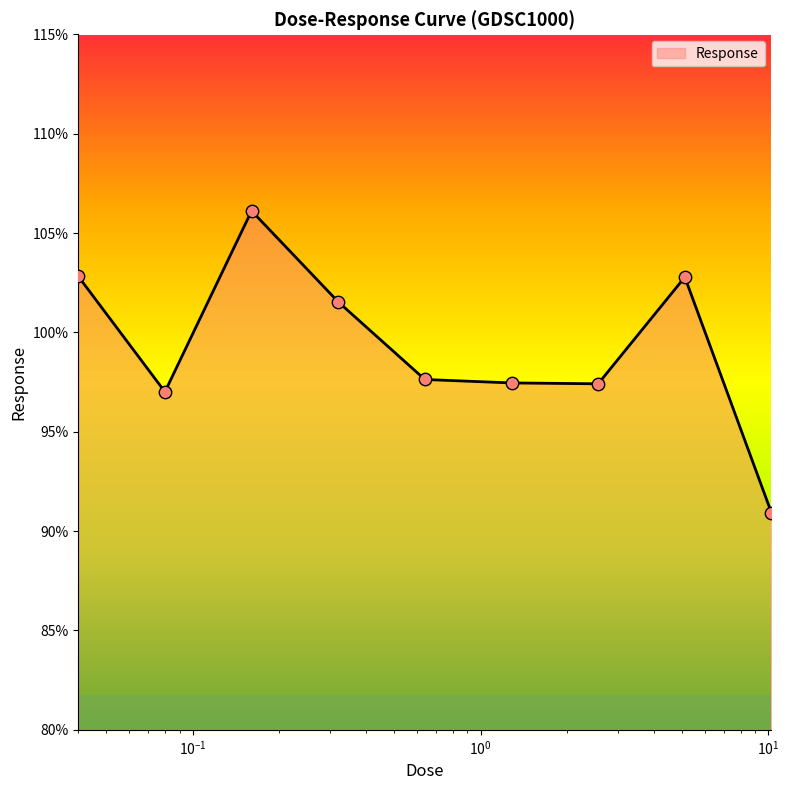

What is the greatest value displayed?

106.1